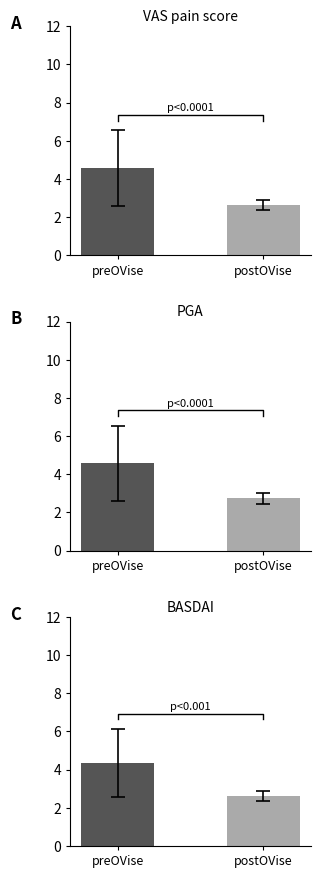

What is the greatest value displayed?

4.6